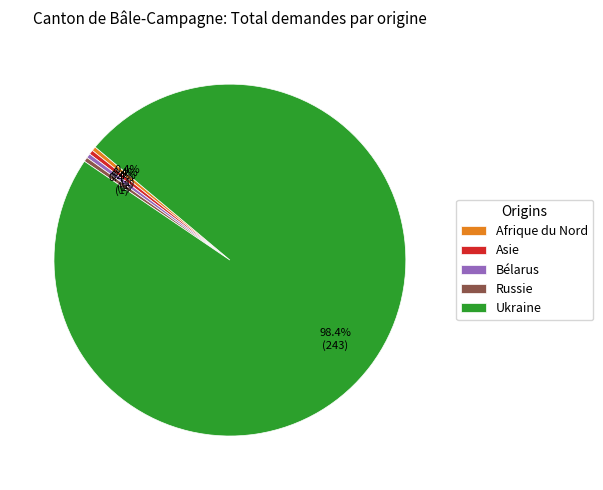

How many slices are in this pie chart?

5